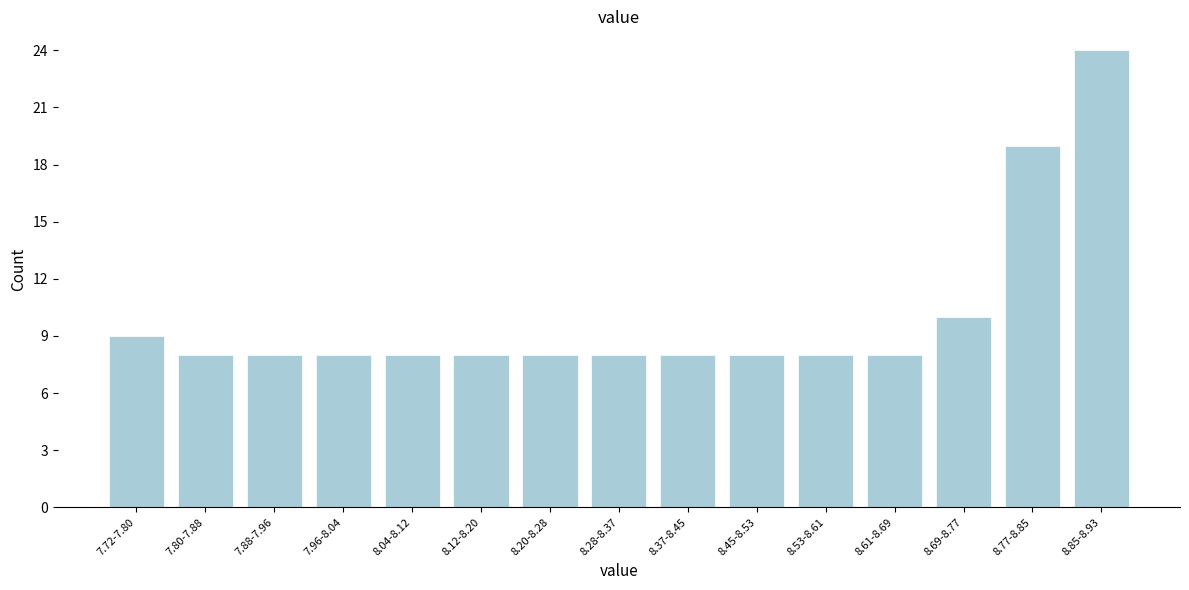

Reading right to left, transcribe all the data shown in this chart.

8.85-8.93=24	8.77-8.85=19	8.69-8.77=10	8.61-8.69=8	8.53-8.61=8	8.45-8.53=8	8.37-8.45=8	8.28-8.37=8	8.20-8.28=8	8.12-8.20=8	8.04-8.12=8	7.96-8.04=8	7.88-7.96=8	7.80-7.88=8	7.72-7.80=9